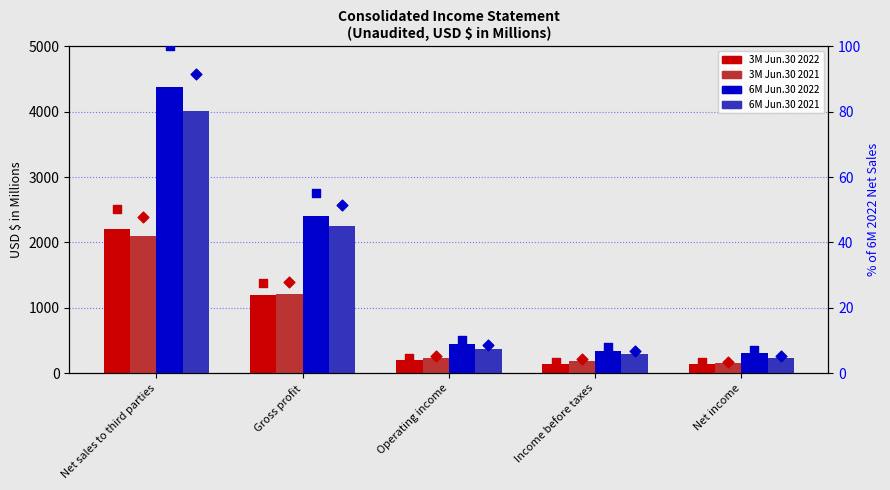

What are all the series names shown in the legend?

3M Jun.30 2022, 3M Jun.30 2021, 6M Jun.30 2022, 6M Jun.30 2021